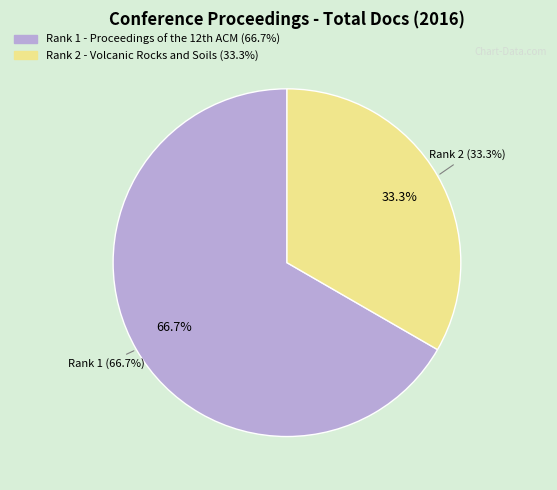

Which category accounts for the majority?

Rank 1 - Proceedings of the 12th ACM